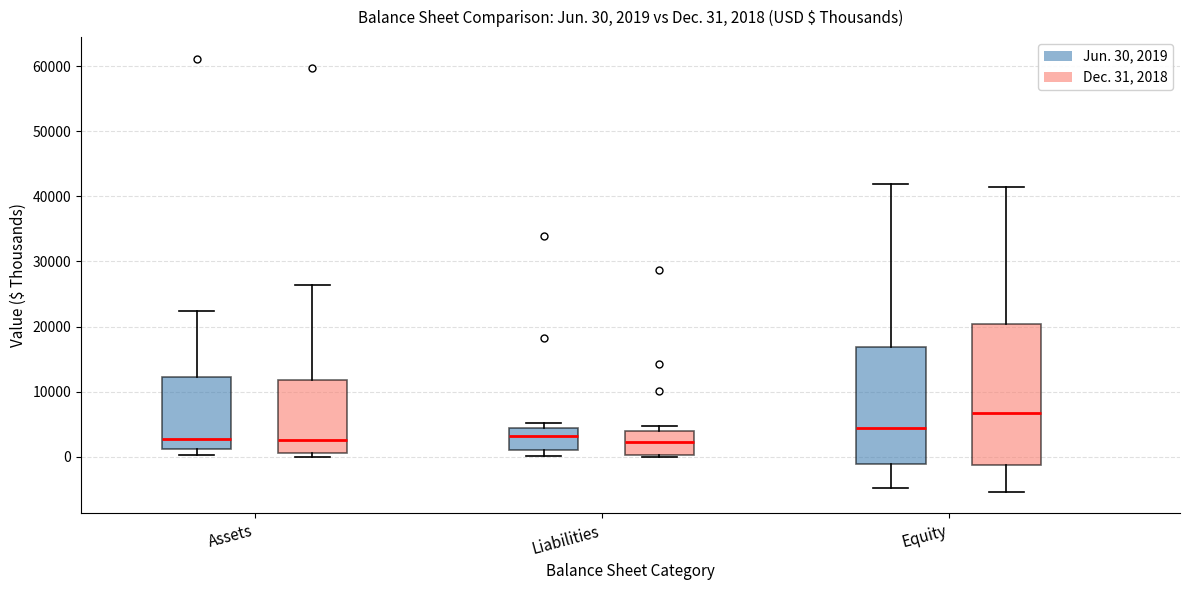

Which box is the tallest, from its lower edge to its upper edge?

Equity (Dec. 31, 2018)